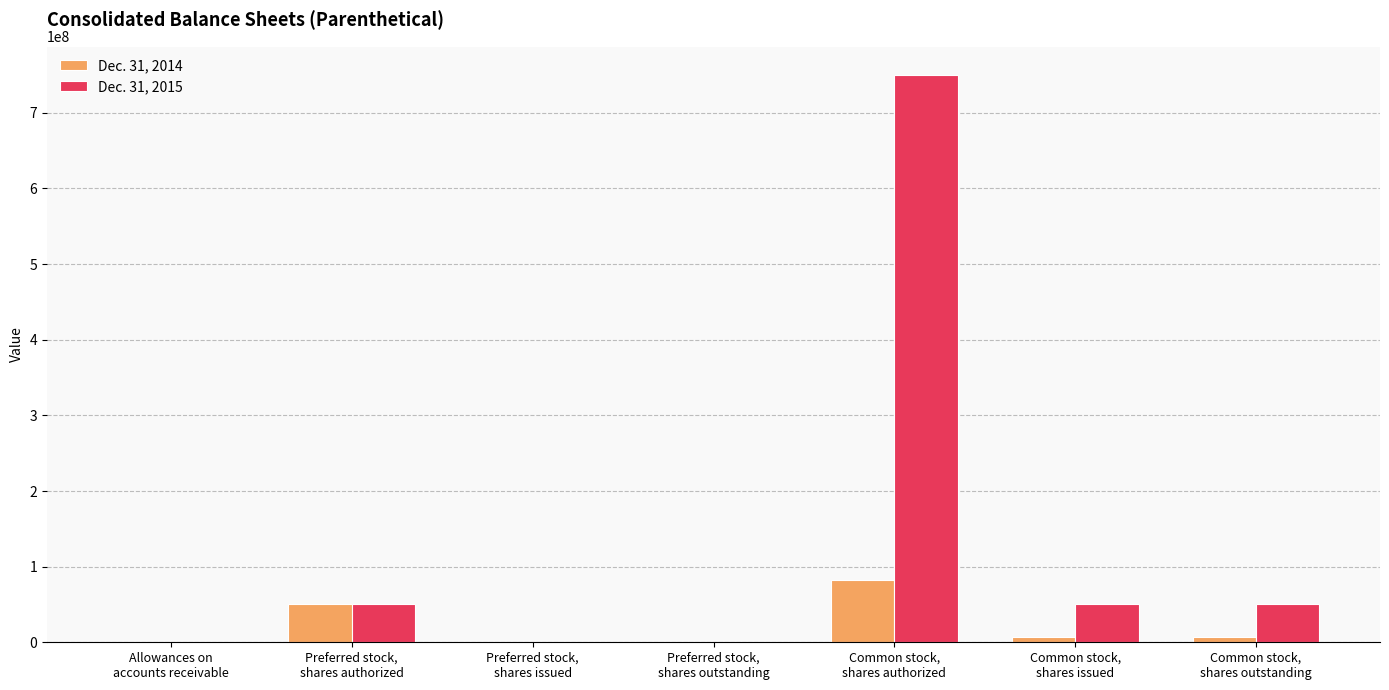

Which series has the largest total across all categories?

Dec. 31, 2015